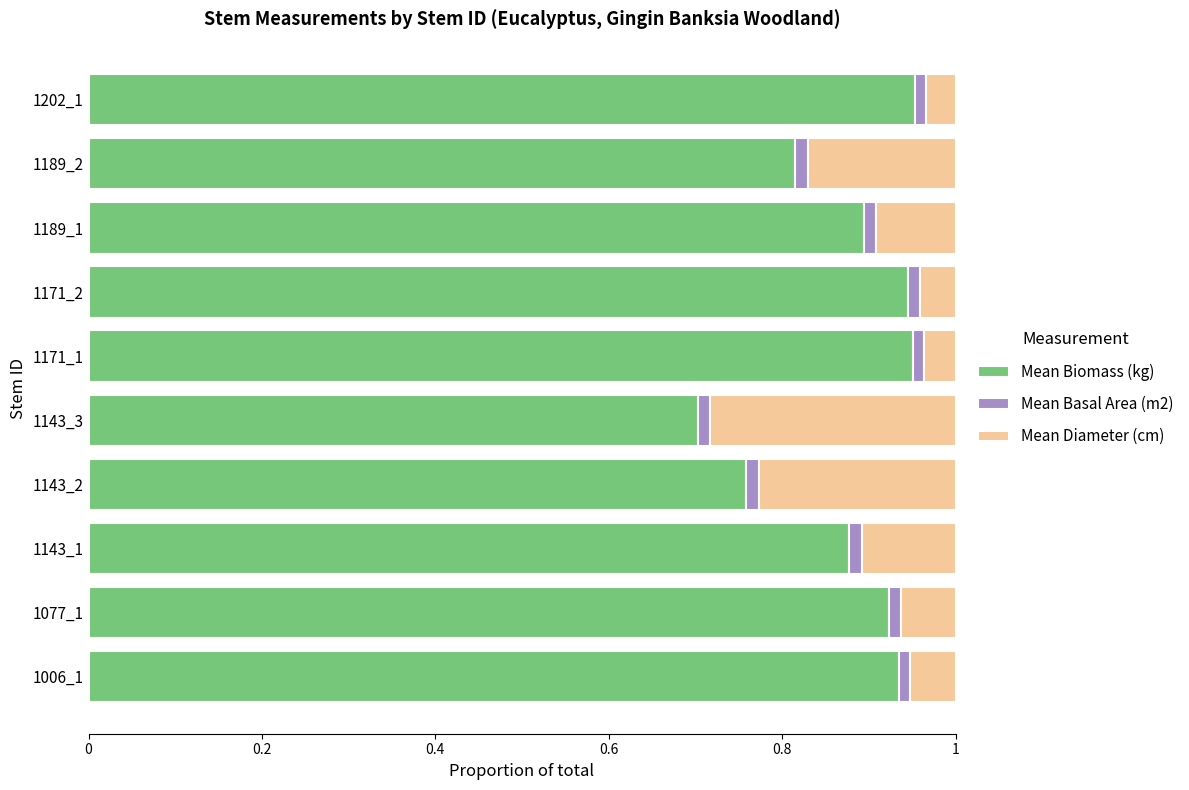

Is it true that Mean Biomass (kg) equals 1.6 at 1077_1?

False